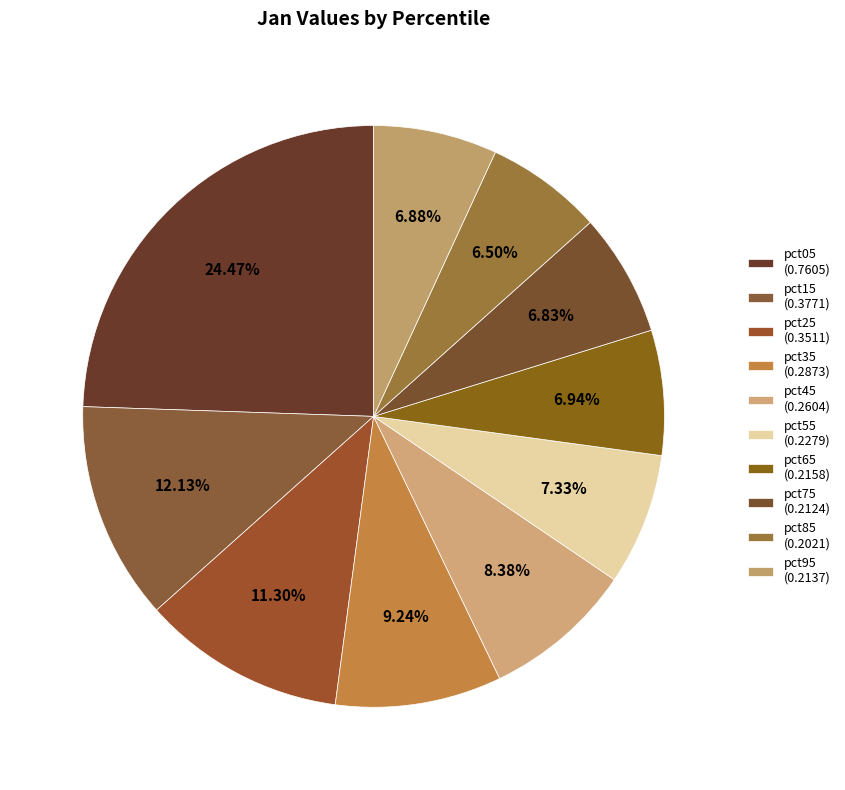

The pct95 slice represents 7% of the pie. True or false?

True